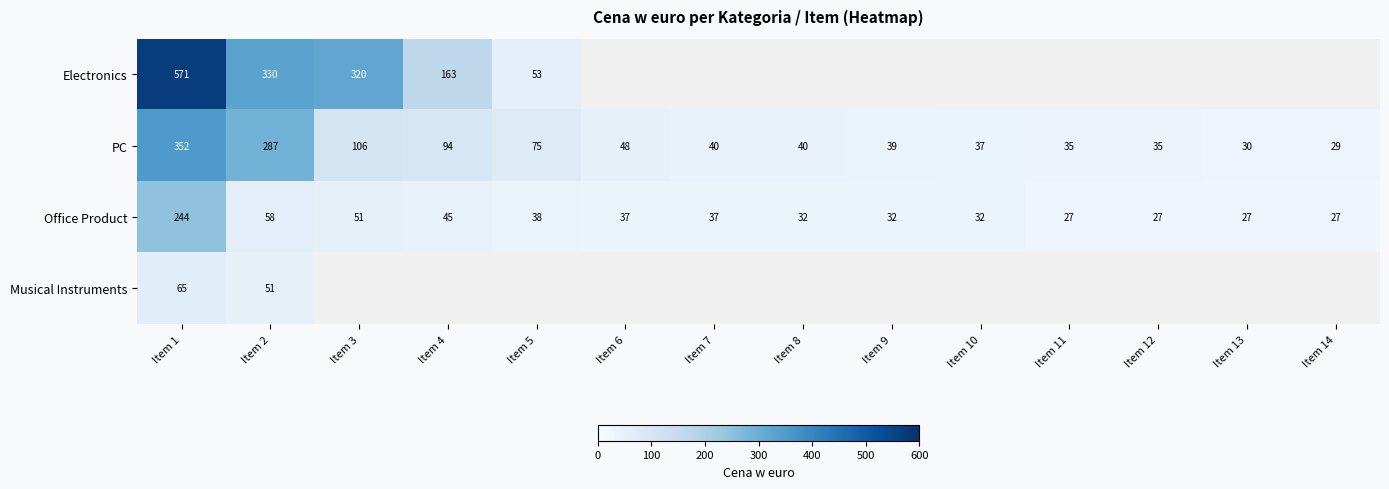

How many categories are shown in the chart?

14